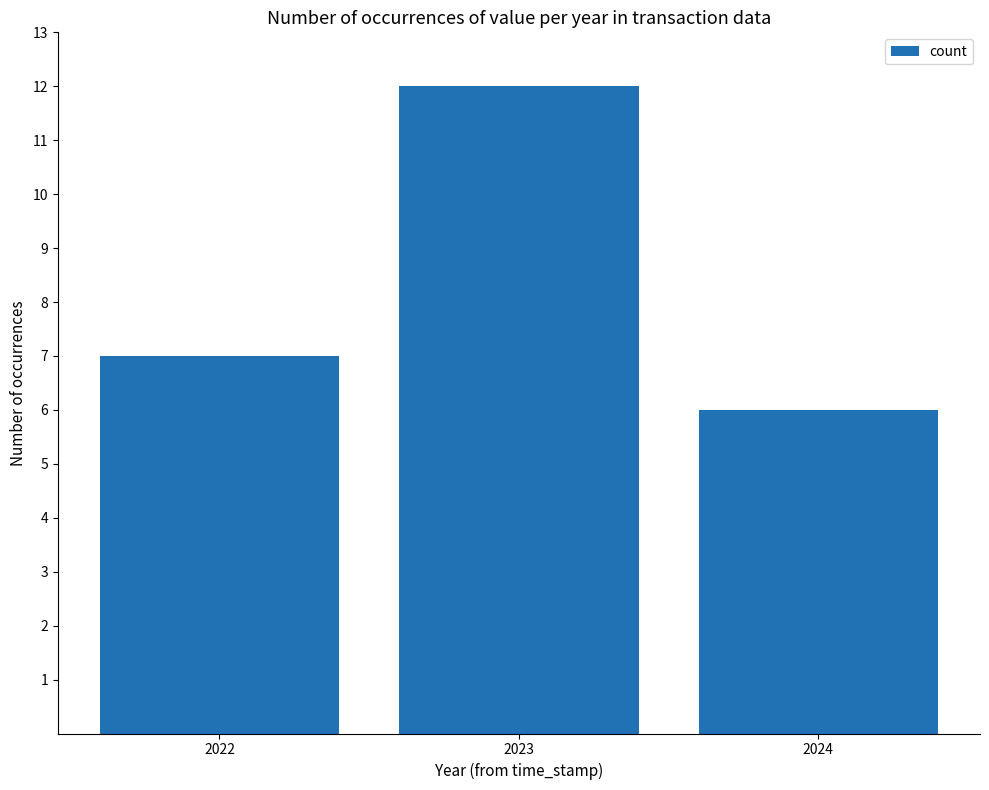

Read the value at 2024.

6